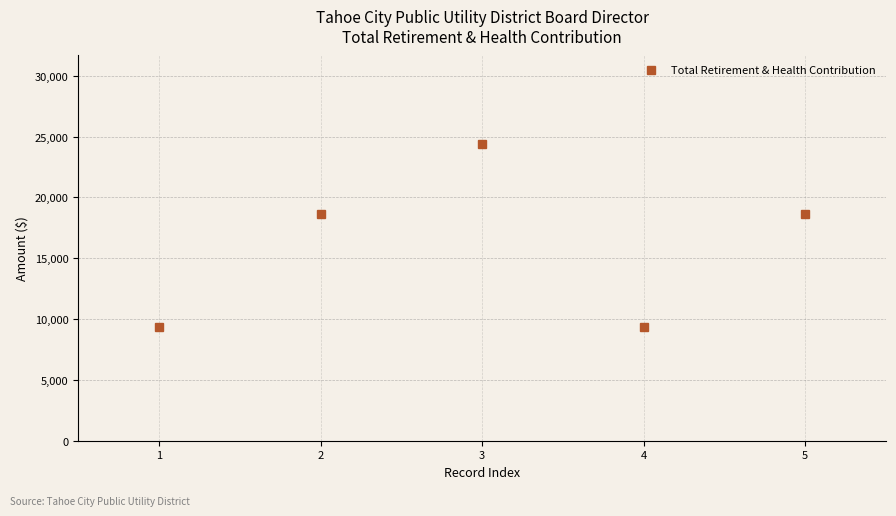

Count the number of categories in the chart.

5